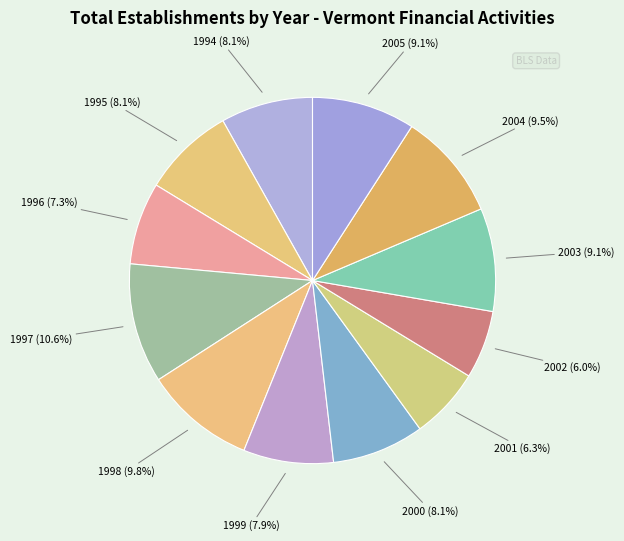

Does 2000 account for over 50% of the chart?

No